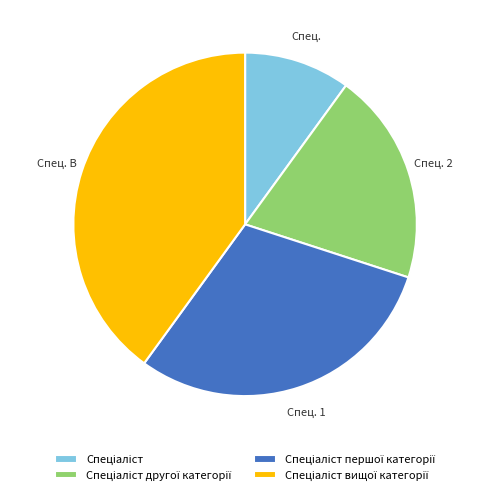

Does any single category account for the majority?

No